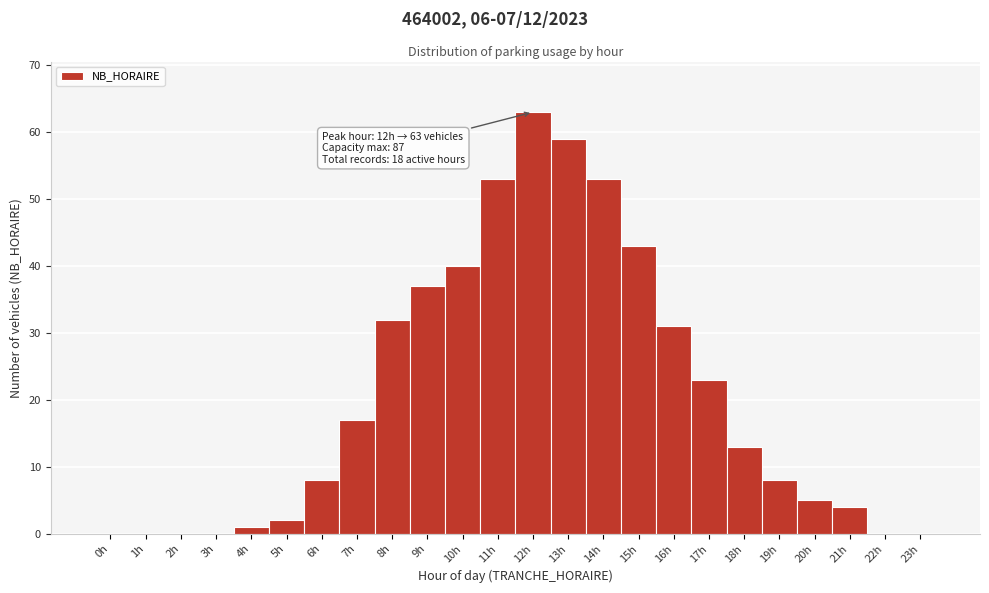

Over which range of the x-axis is the bar tallest?

11.5 to 12.5